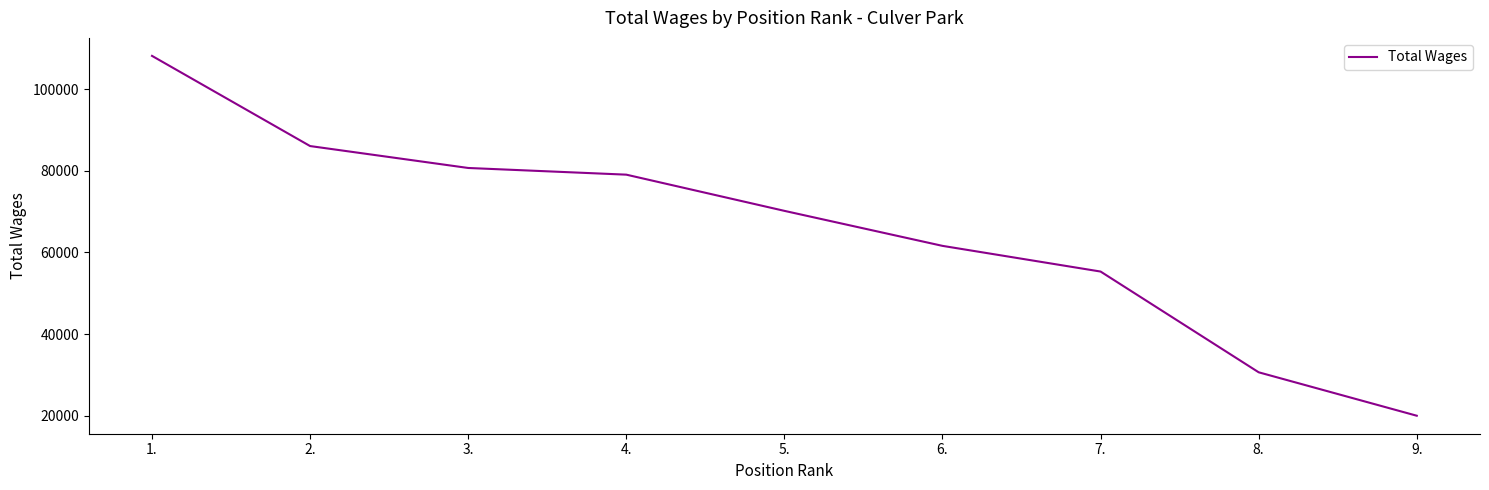

Reading left to right, what are all the values shown in this chart?

1.=108232	2.=86108	3.=80732	4.=79092	5.=70212	6.=61623	7.=55322	8.=30606	9.=19949